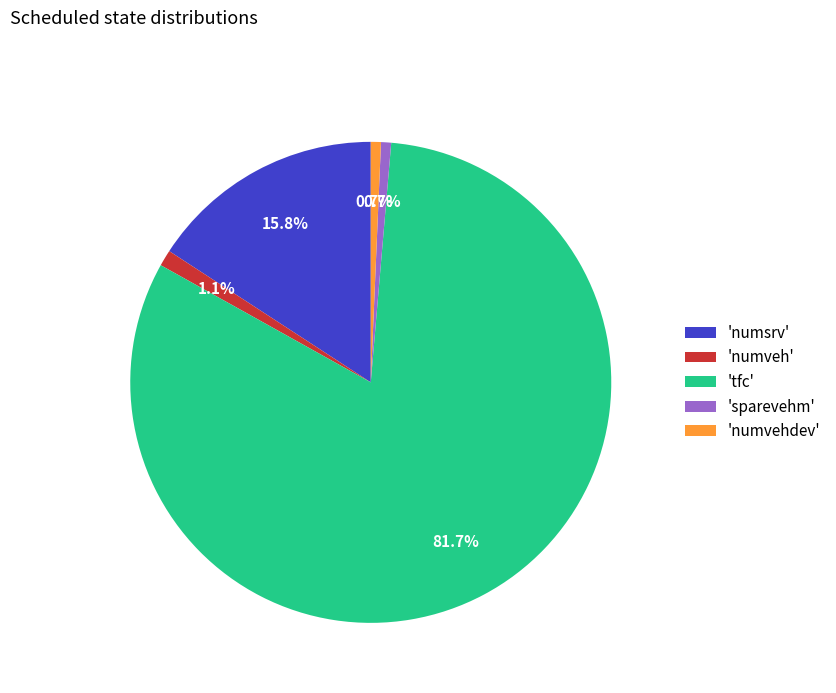

Which slice is the largest?

'tfc'